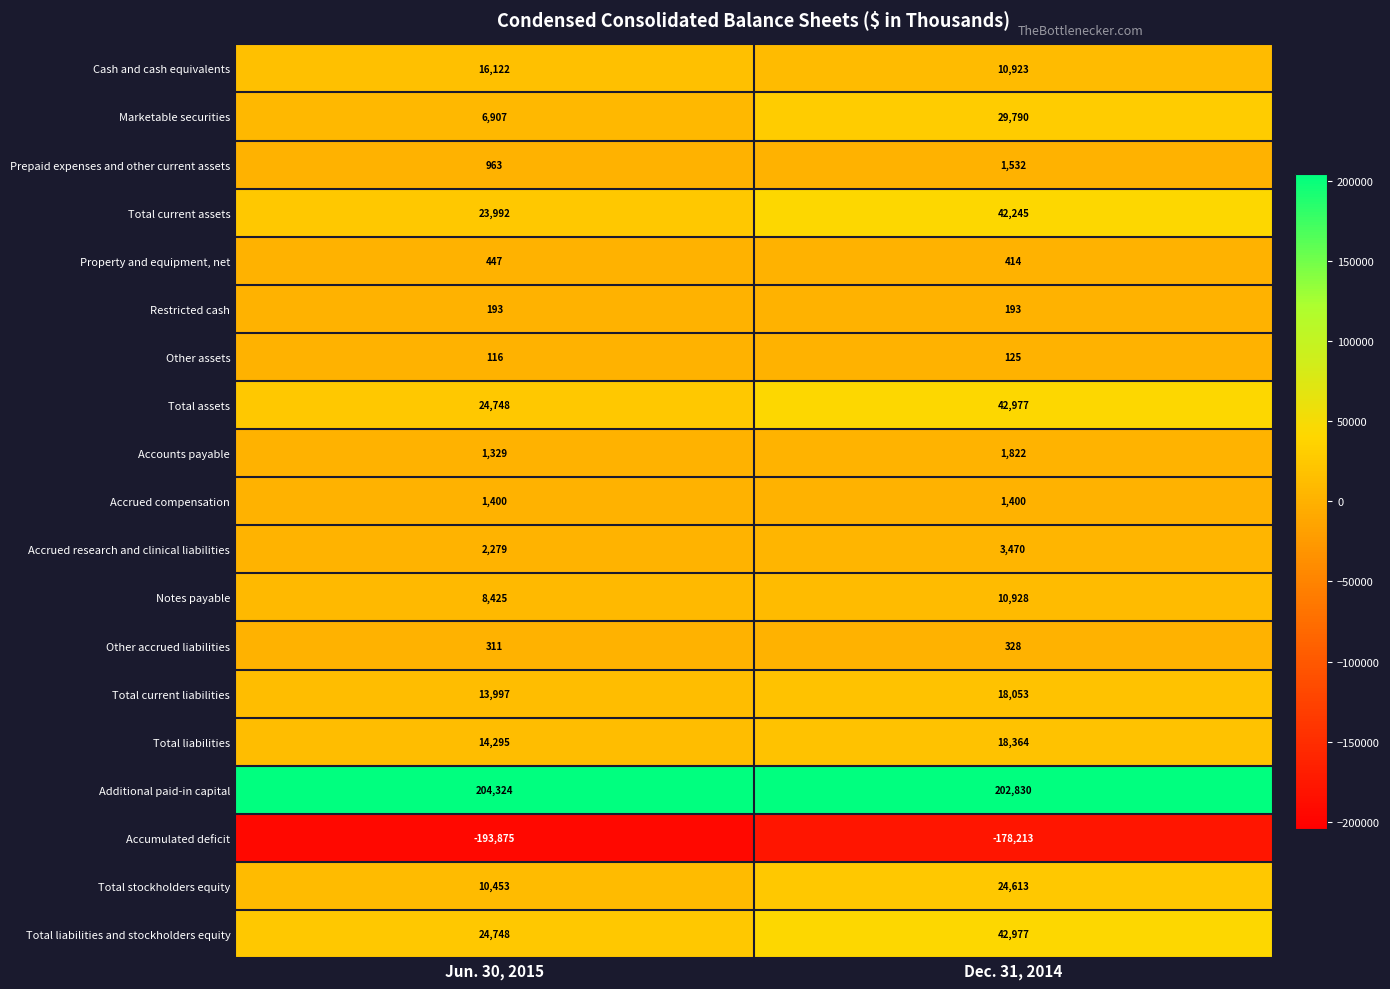

What is the spread (max minus min) of values at Dec. 31, 2014?

381043